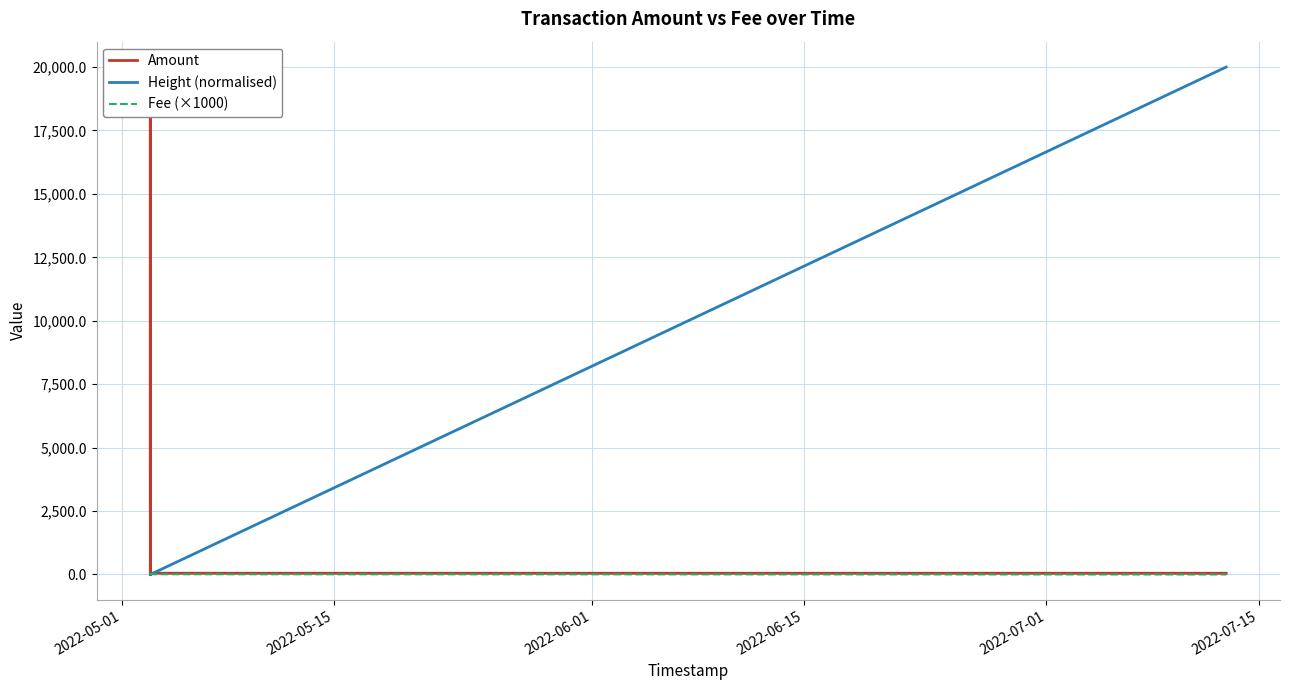

True or false: Fee (×1000) and Amount intersect in this chart.

True